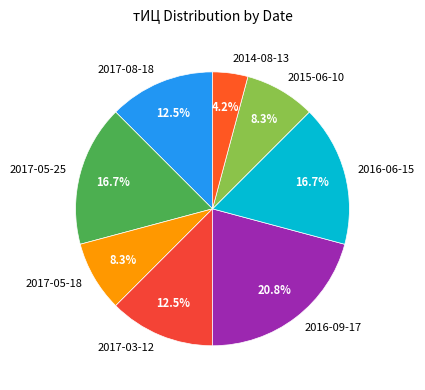

Which slice is the smallest?

2014-08-13